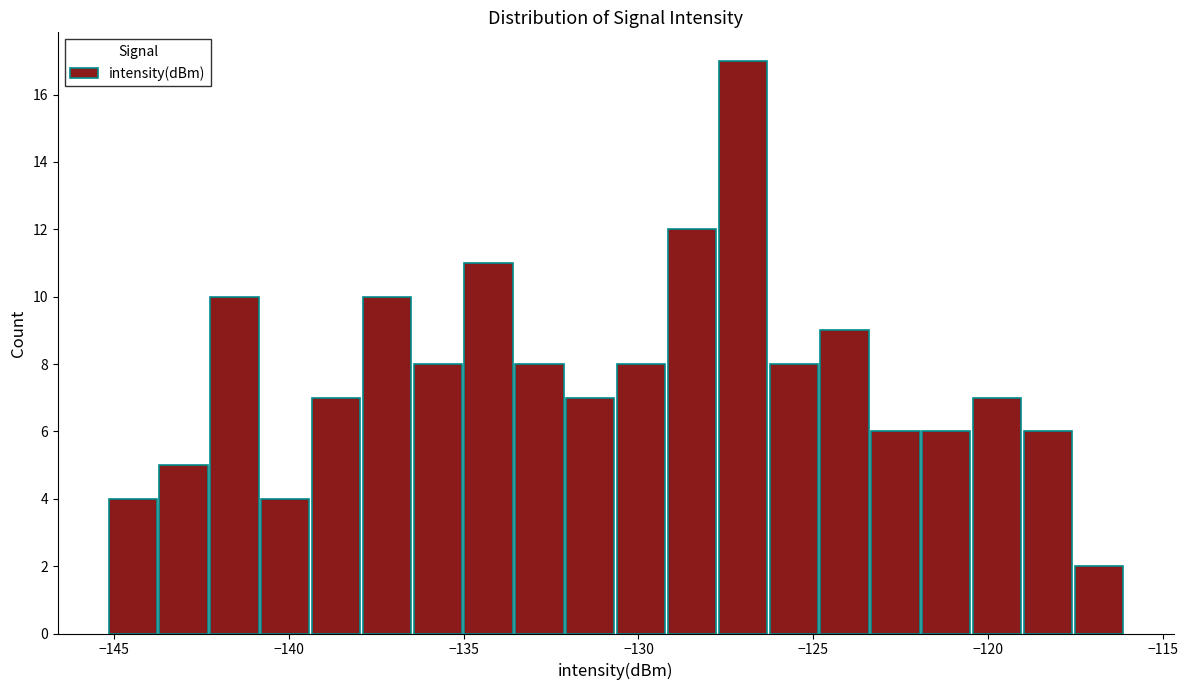

Read against the x-axis, roughly where is the centre of the tallest bar?

-127.0